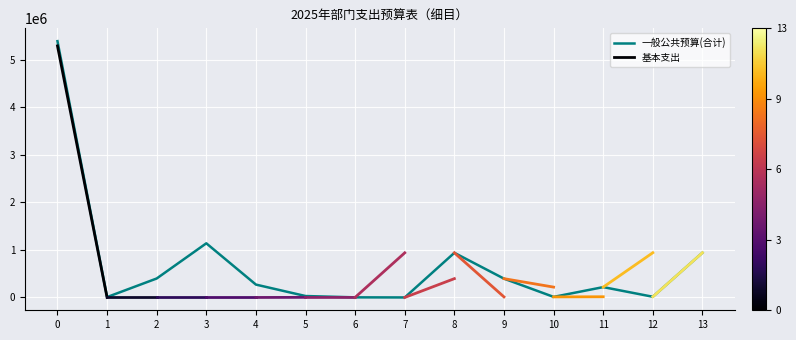

The value of 一般公共预算(合计) at 4 is 270942. True or false?

True